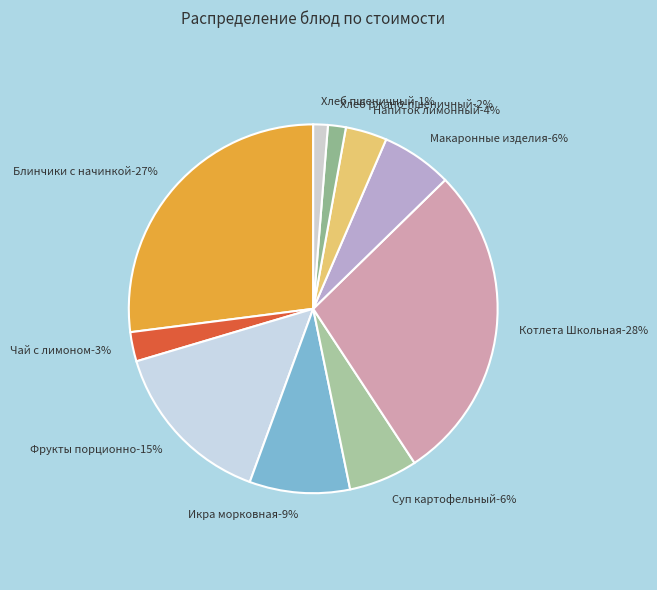

How many segments does this pie chart have?

10